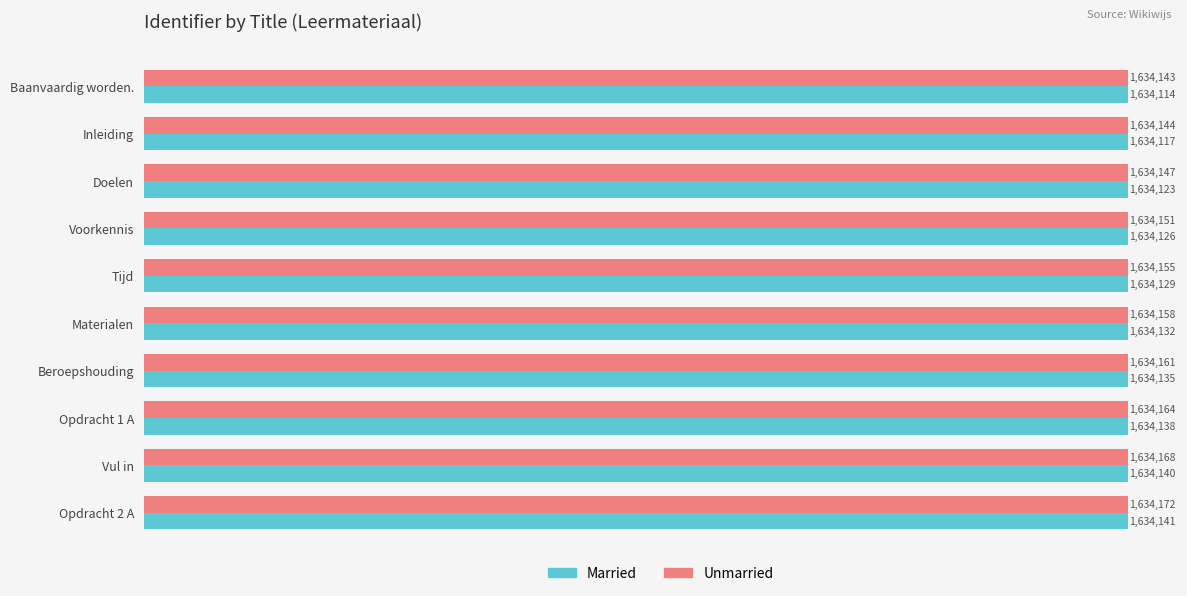

What are all the series names shown in the legend?

Married, Unmarried